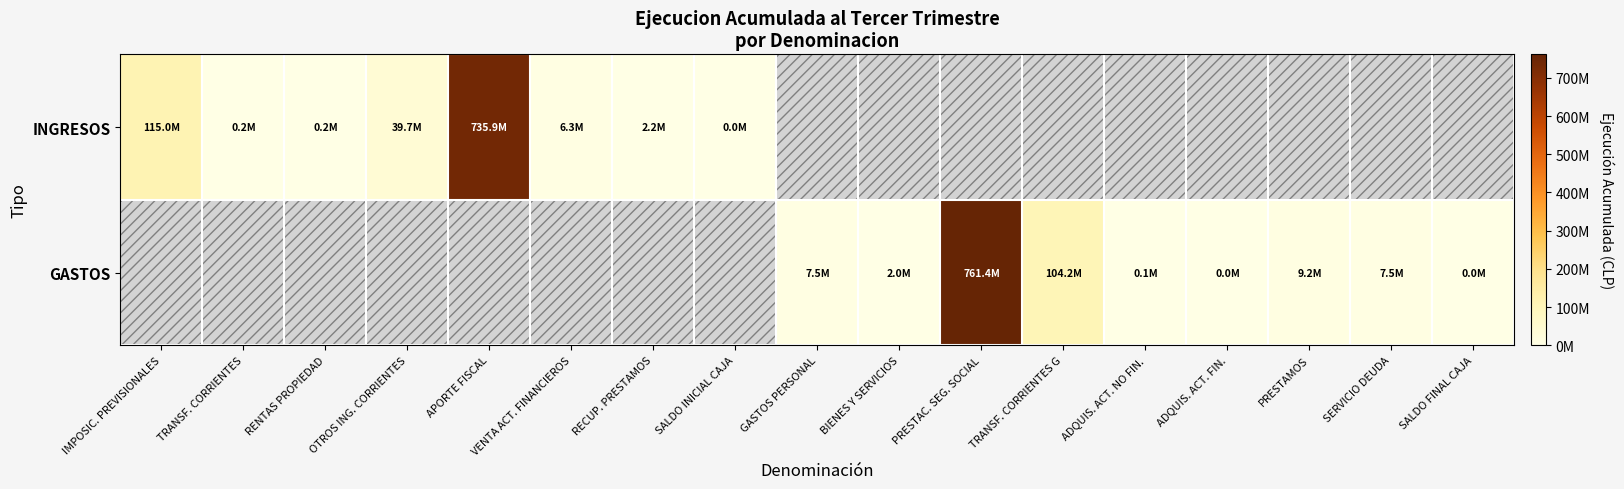

Is it true that GASTOS equals 65888.0 at ADQUIS. ACT. NO FIN.?

True